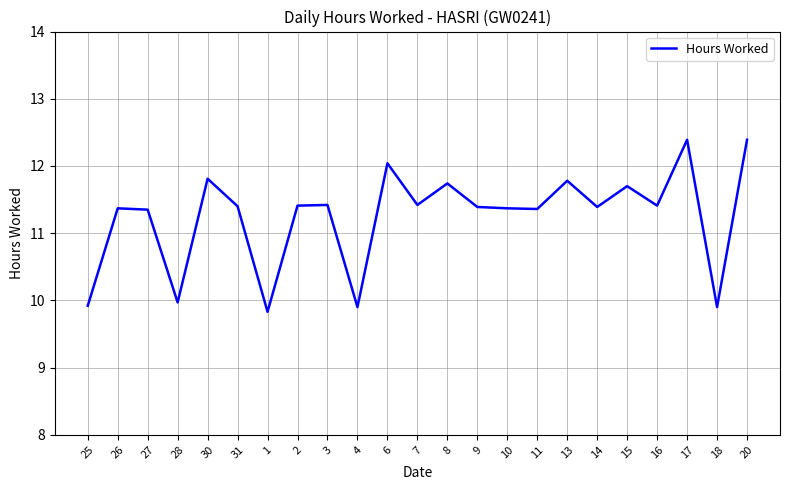

What is the difference between the maximum and minimum values?

2.6